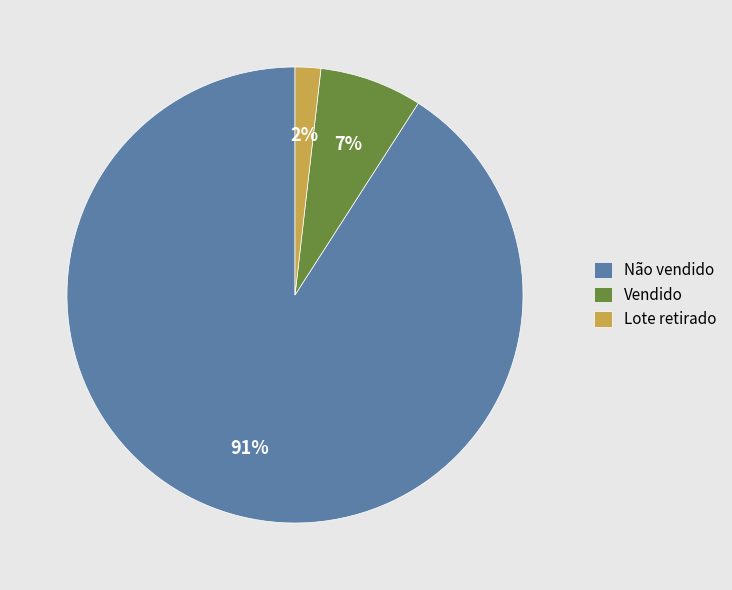

True or false: Vendido accounts for 7% of the total.

True